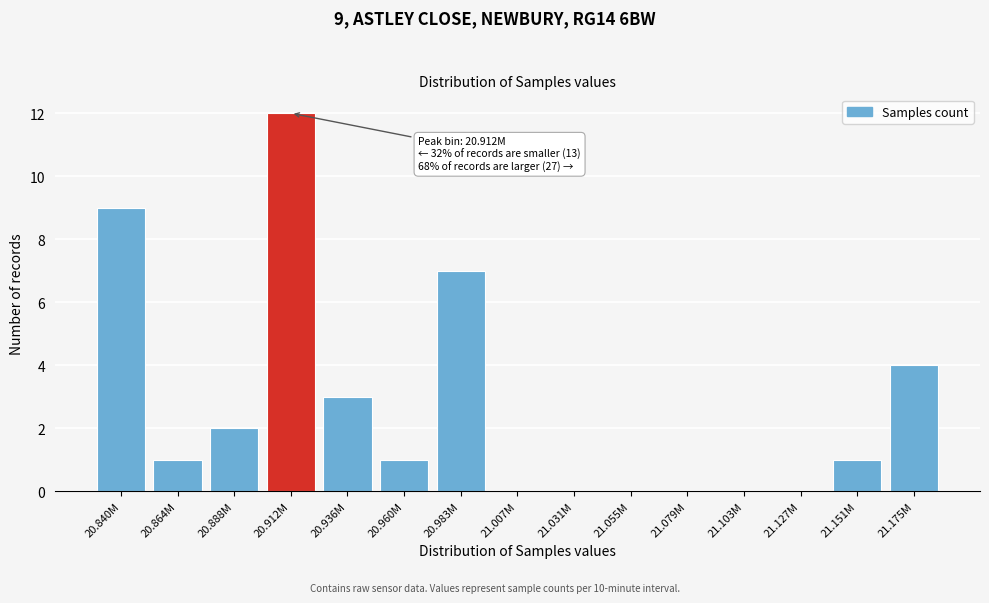

Reading left to right, list all the values displayed in this chart.

20.840M=9	20.864M=1	20.888M=2	20.912M=12	20.936M=3	20.960M=1	20.983M=7	21.007M=0	21.031M=0	21.055M=0	21.079M=0	21.103M=0	21.127M=0	21.151M=1	21.175M=4